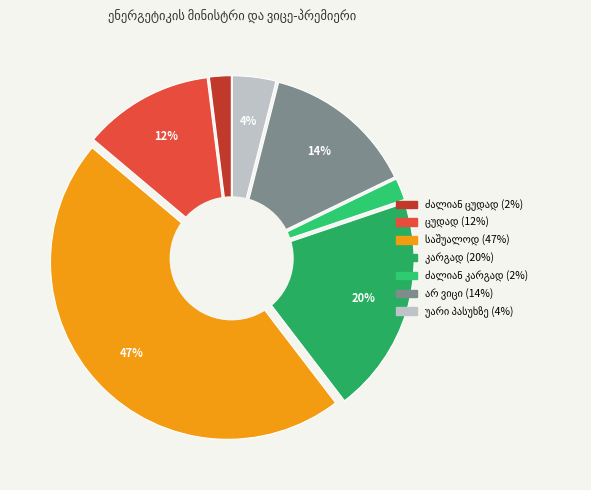

To the nearest percent, what portion does ძალიან ცუდად represent?

2%